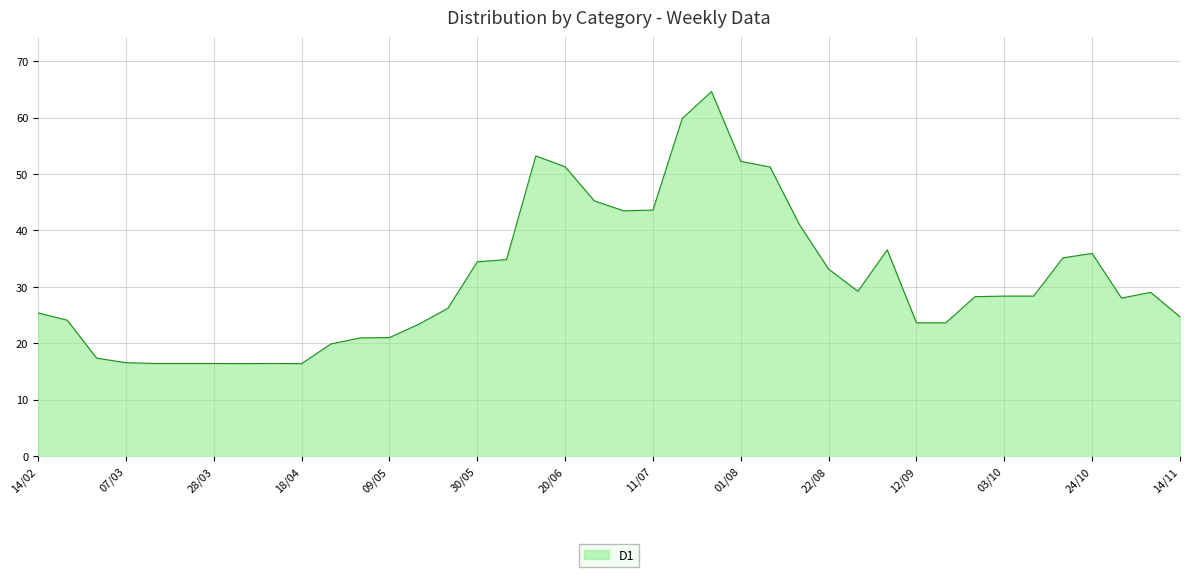

What is the greatest value displayed?

64.6